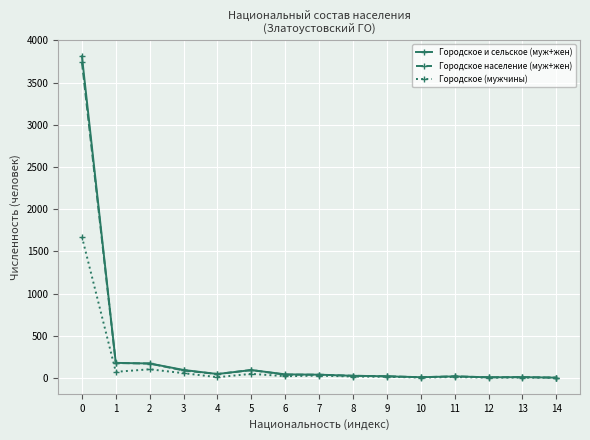

The Городское население (муж+жен) series shows 8 at 12. True or false?

True